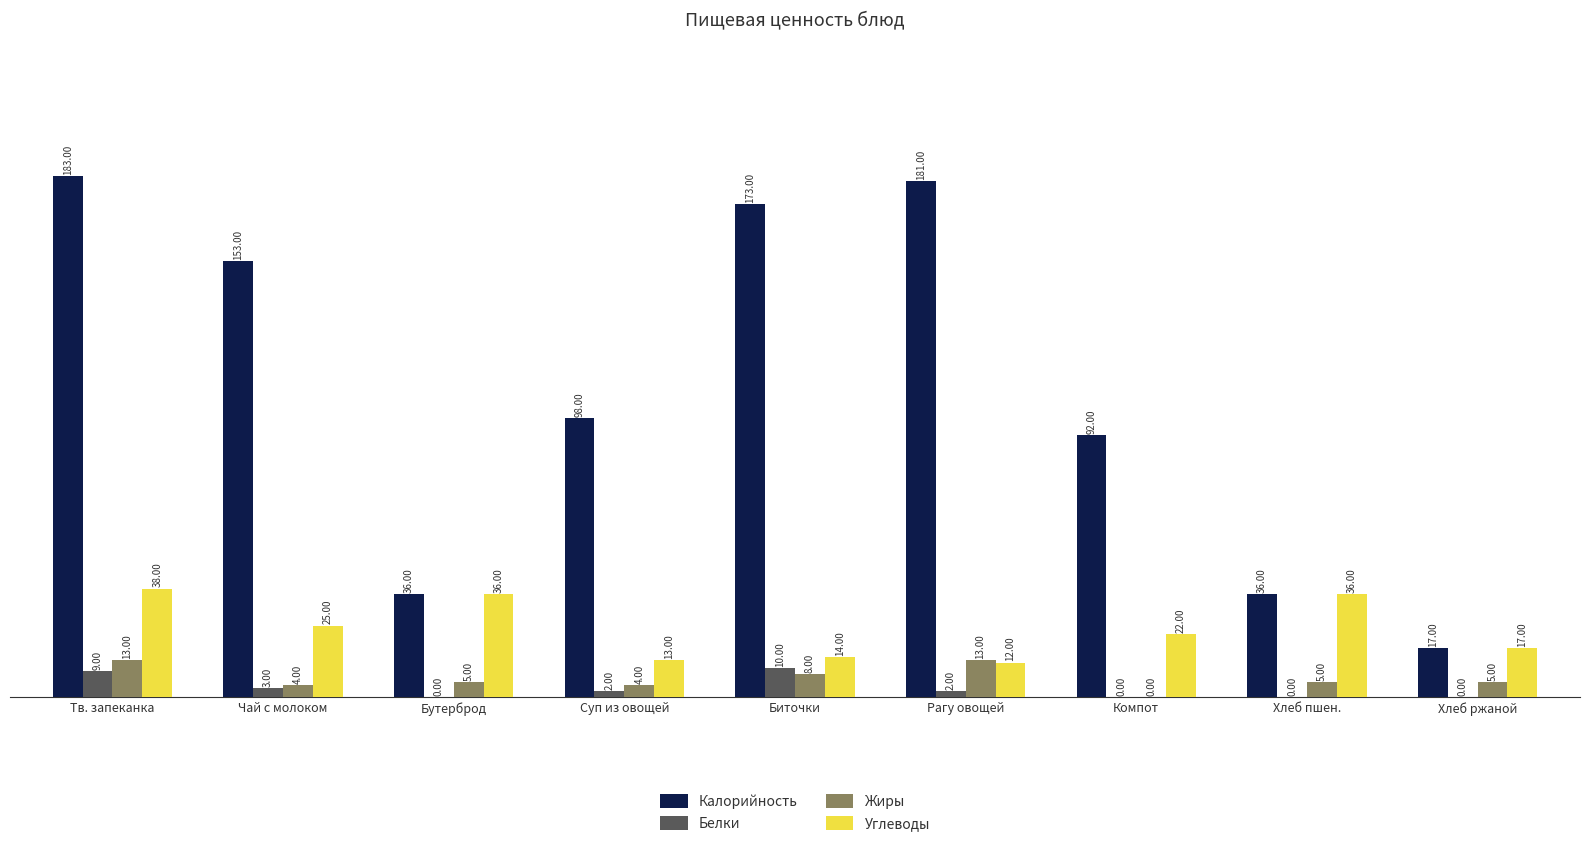

What is the sum of all Белки values?

26